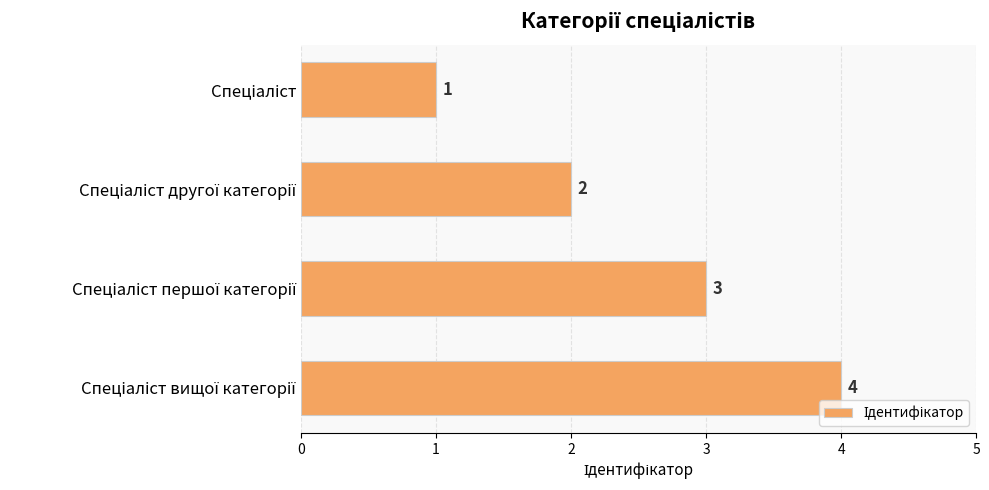

What is the maximum value shown in the chart?

4